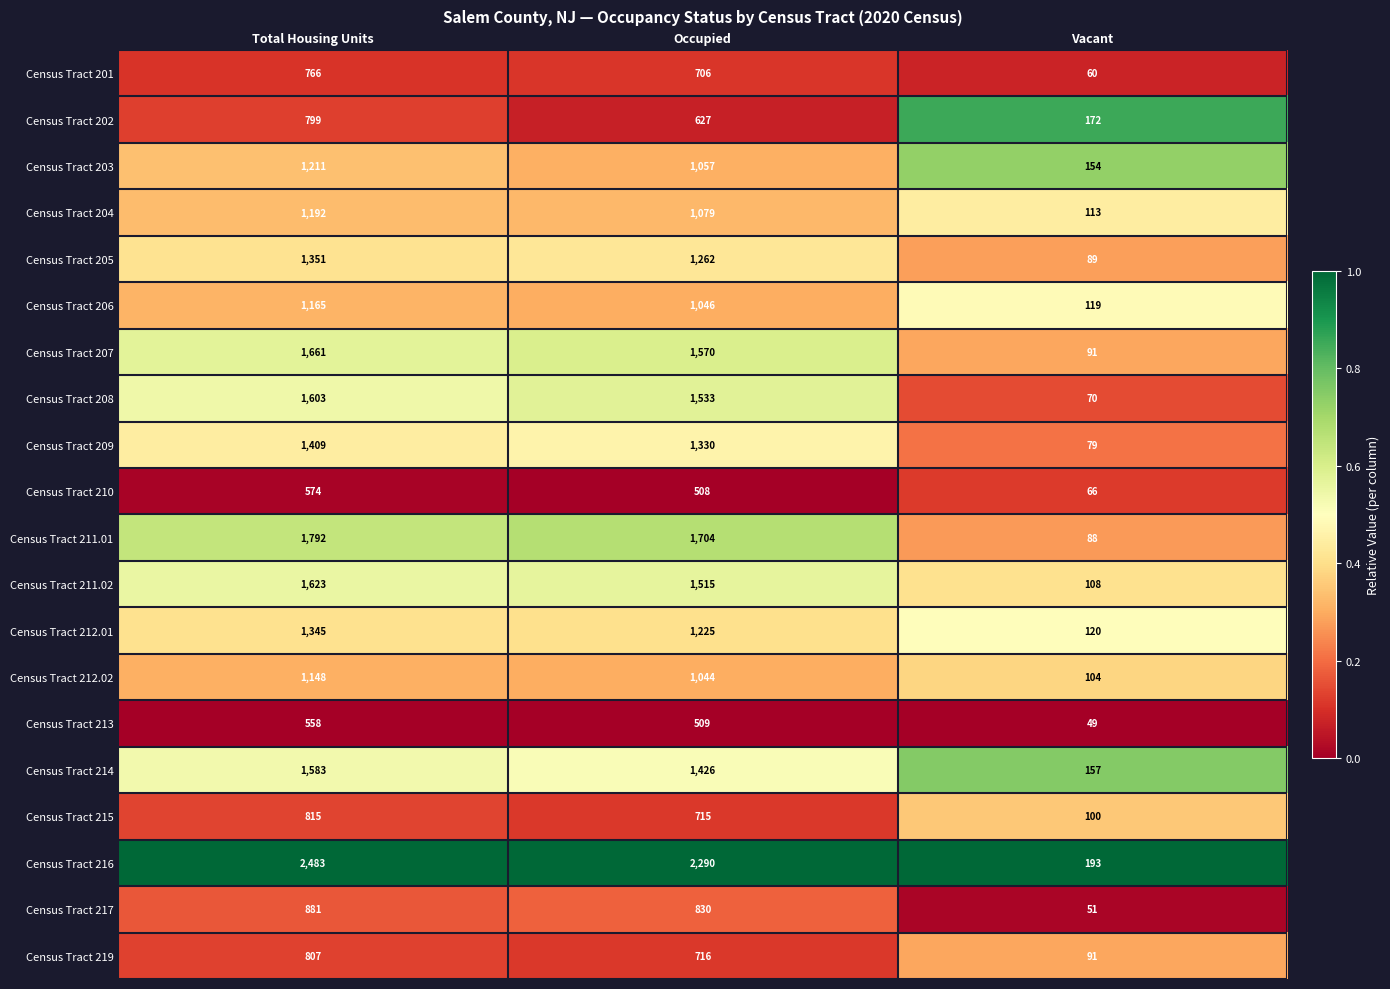

List the labels in order of Census Tract 213 value, largest first.

Total Housing Units, Occupied, Vacant